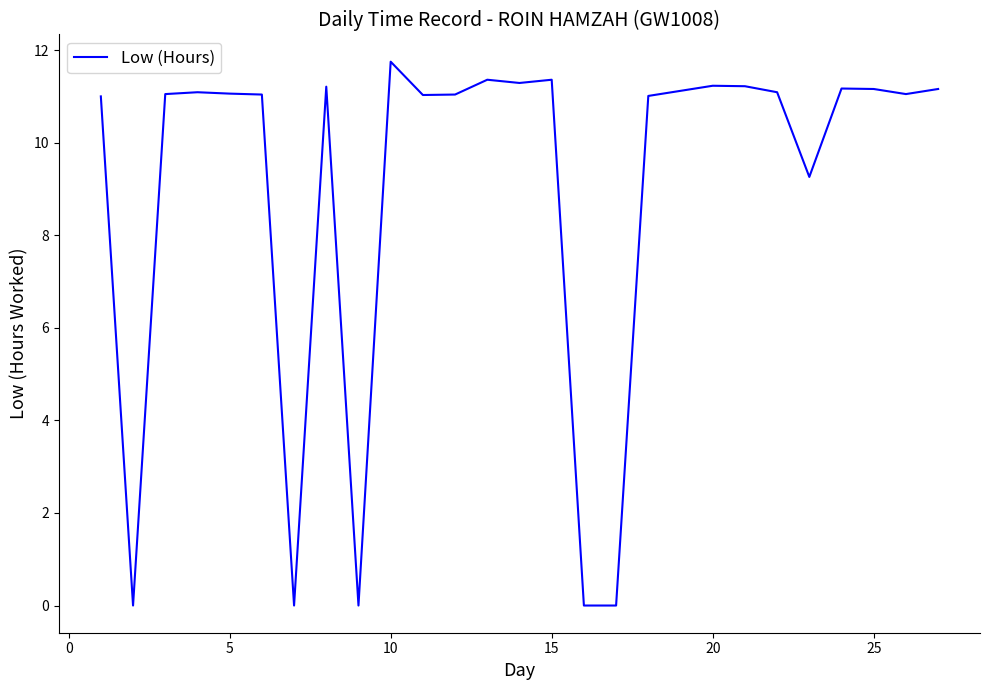

What is the greatest value displayed?

11.8